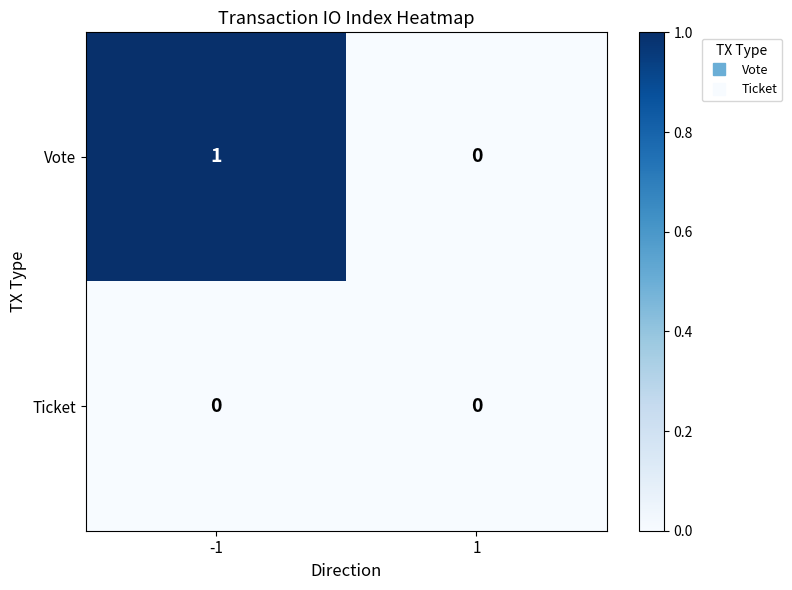

Is it true that Vote equals 2 at -1?

False